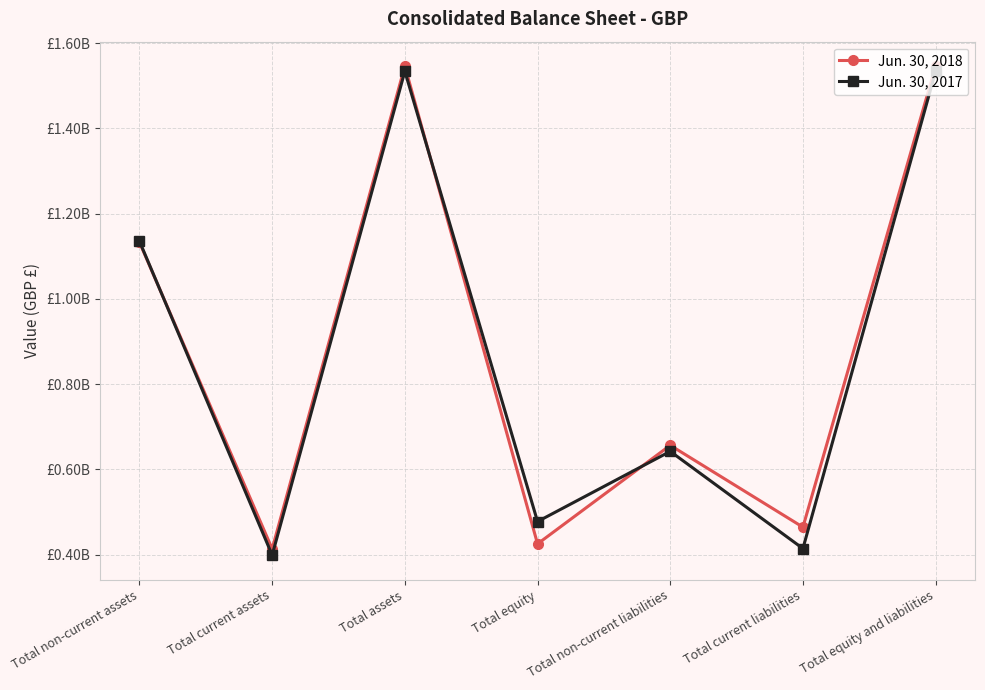

Rank the series at Total non-current liabilities from lowest to highest value.

Jun. 30, 2017, Jun. 30, 2018